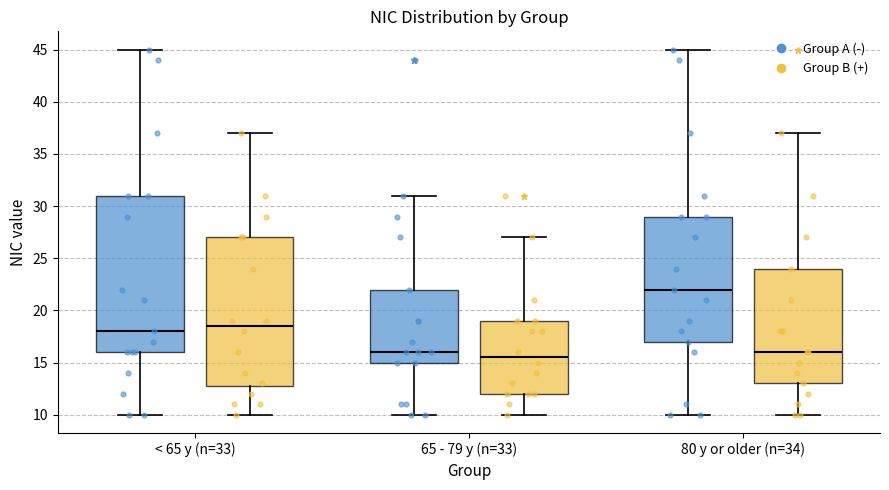

Reading left to right, read every box against the y-axis: the position of its median line, the range the box covers, and the ends of its whiskers. The values are not printed on the chart, so give them approximately, as read against the axis.

< 65 y (n=33) (Group A (-)): median 18.0, box 16.0 to 31.0, whiskers 10.0 to 45.0
< 65 y (n=33) (Group B (+)): median 18.5, box 13.0 to 27.0, whiskers 10.0 to 37.0
65 - 79 y (n=33) (Group A (-)): median 16.0, box 15.0 to 22.0, whiskers 10.0 to 31.0
65 - 79 y (n=33) (Group B (+)): median 15.5, box 12.0 to 19.0, whiskers 10.0 to 27.0
80 y or older (n=34) (Group A (-)): median 22.0, box 17.0 to 29.0, whiskers 10.0 to 45.0
80 y or older (n=34) (Group B (+)): median 16.0, box 13.0 to 24.0, whiskers 10.0 to 37.0